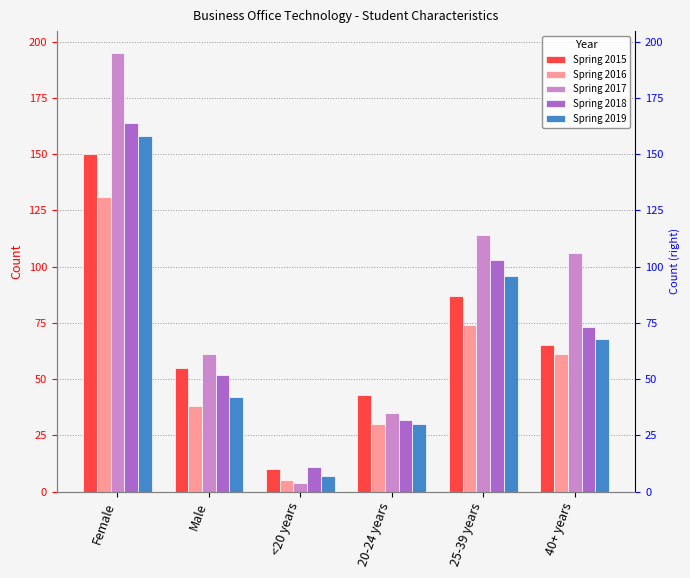

What is the sum of the Spring 2015 values at <20 years and 25-39 years?

97